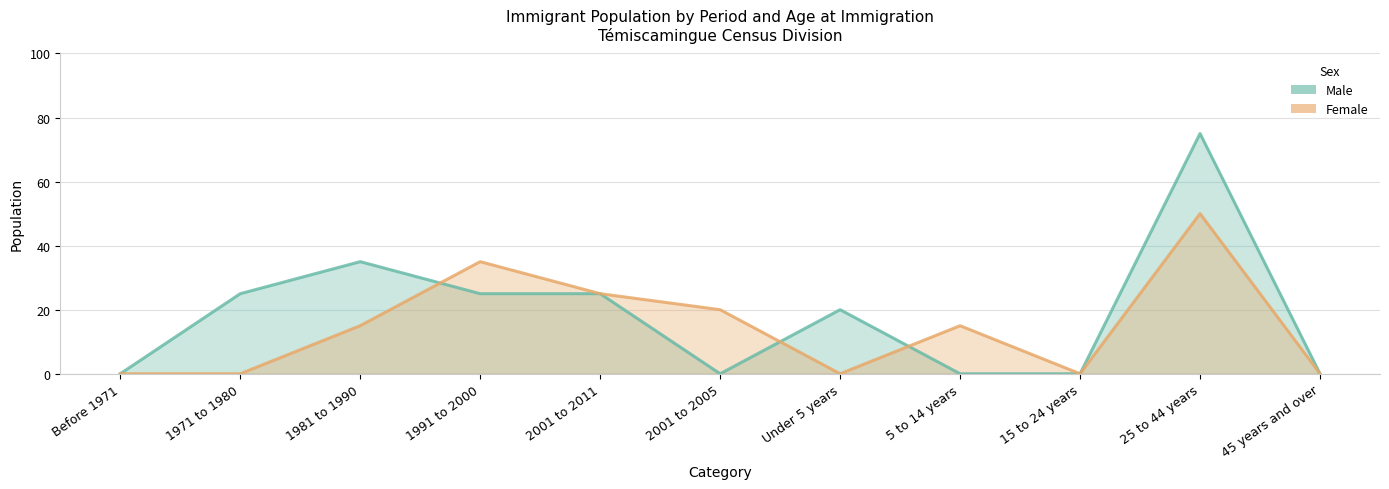

At which category is the sum across all series the highest?

25 to 44 years